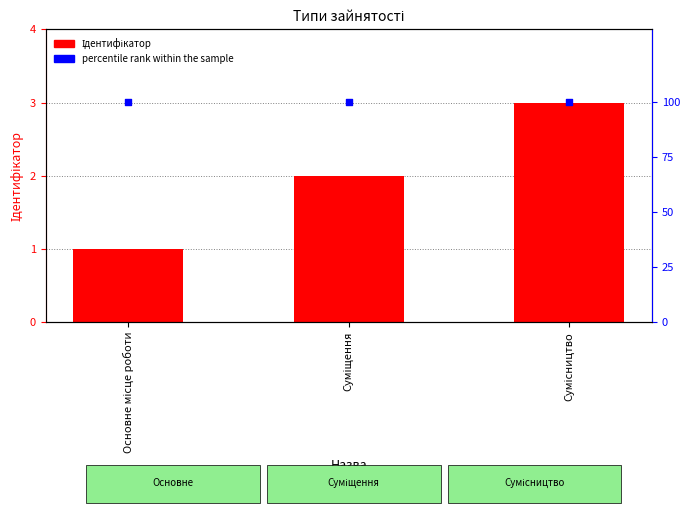

Which series has the largest Y range (max minus min)?

Ідентифікатор